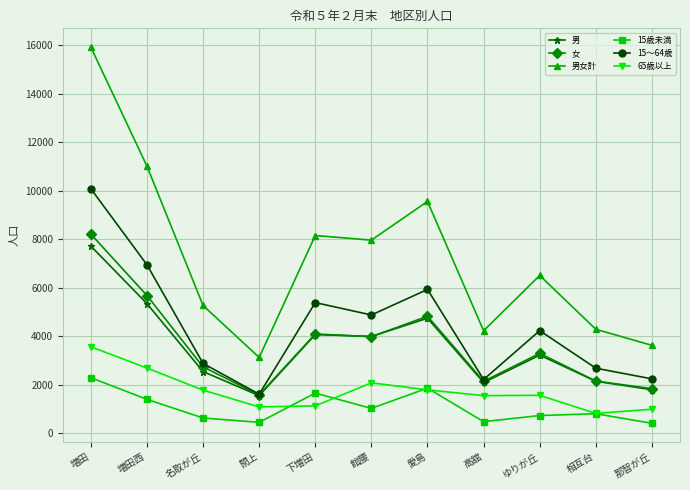

At which label is 男 closest to 4628?

愛島